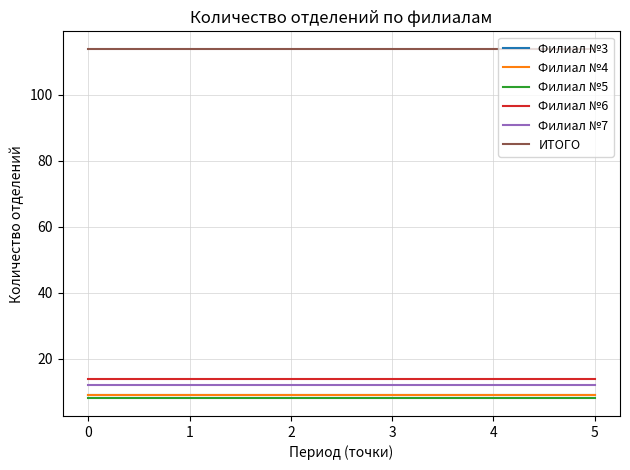

Which series has the widest spread of values?

Филиал №3